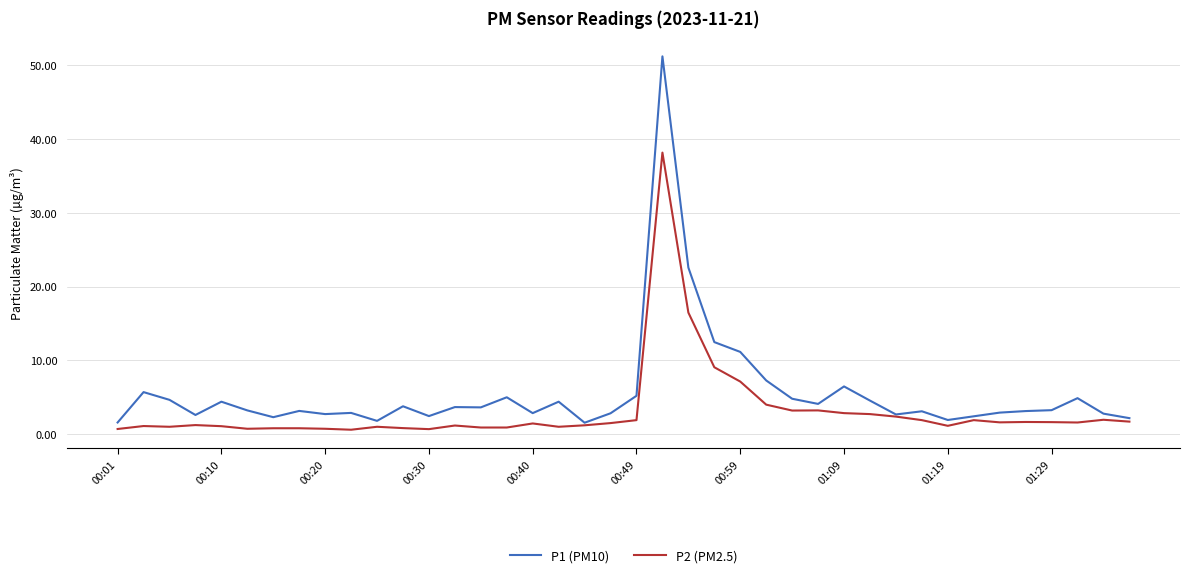

True or false: P1 (PM10) has more than 0 points higher than both neighbors.

True